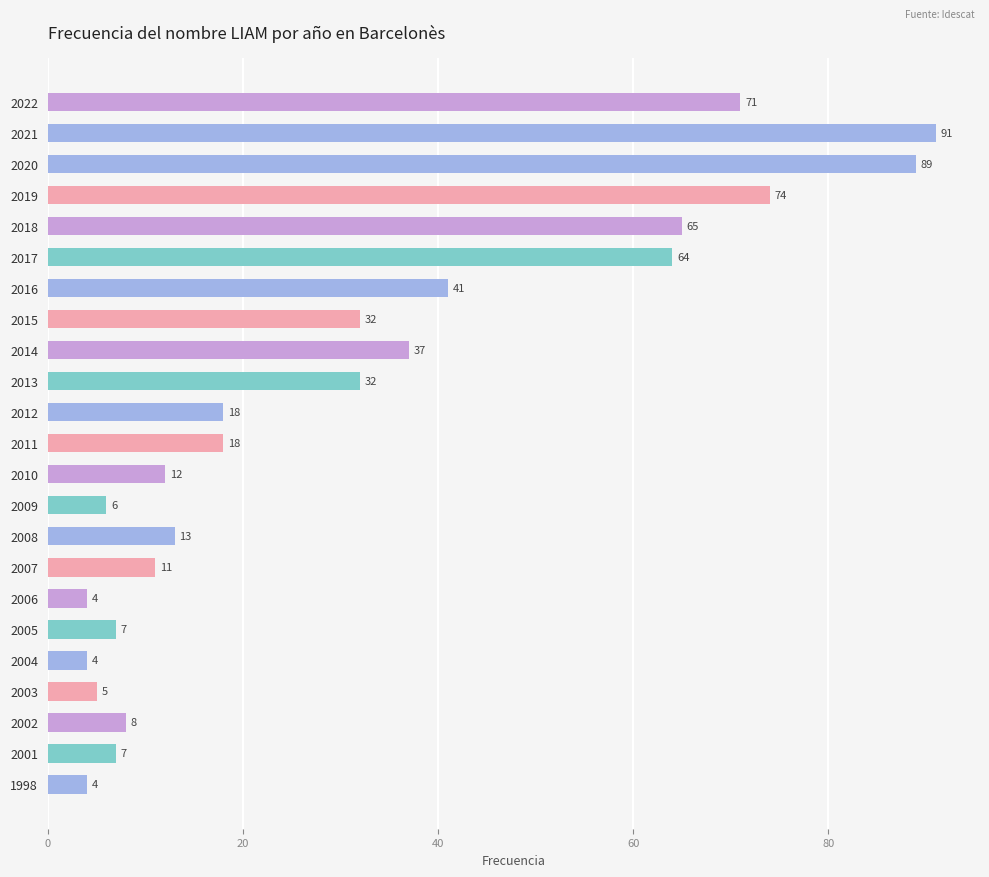

At which label is the value closest to 47?

2016